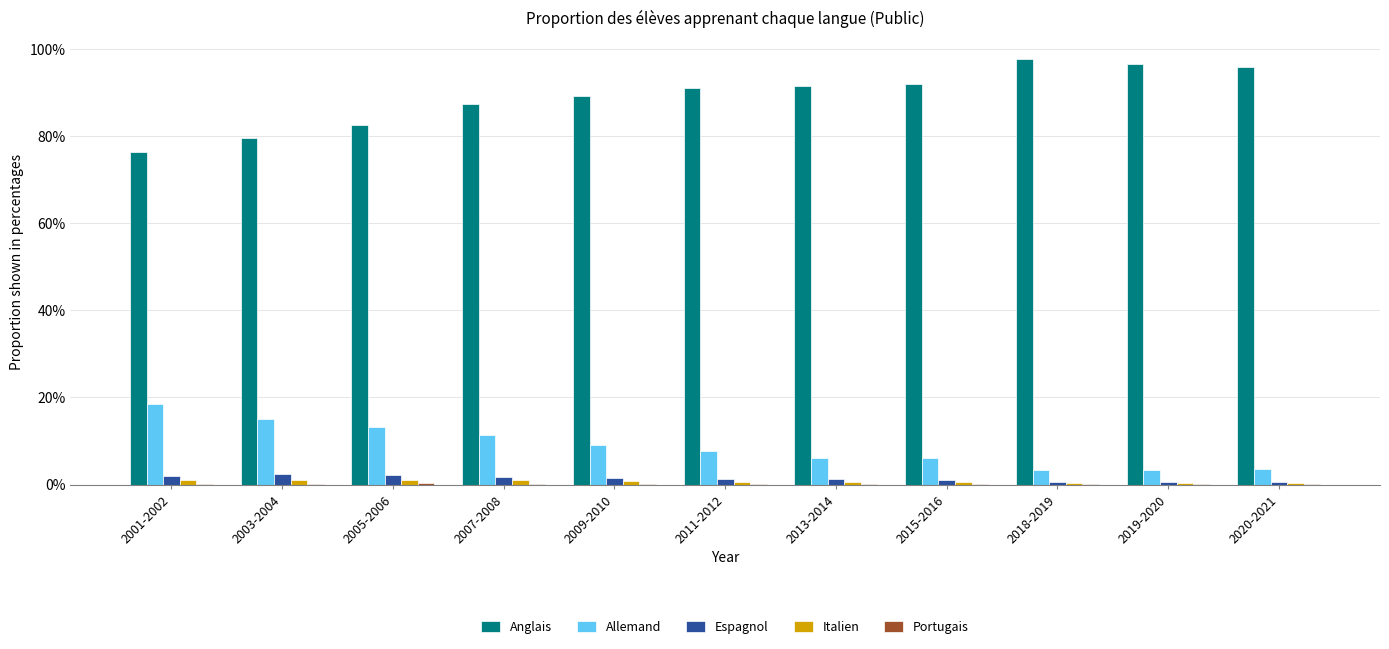

Is the value of Anglais at 2011-2012 greater than the value of Espagnol at 2020-2021?

Yes